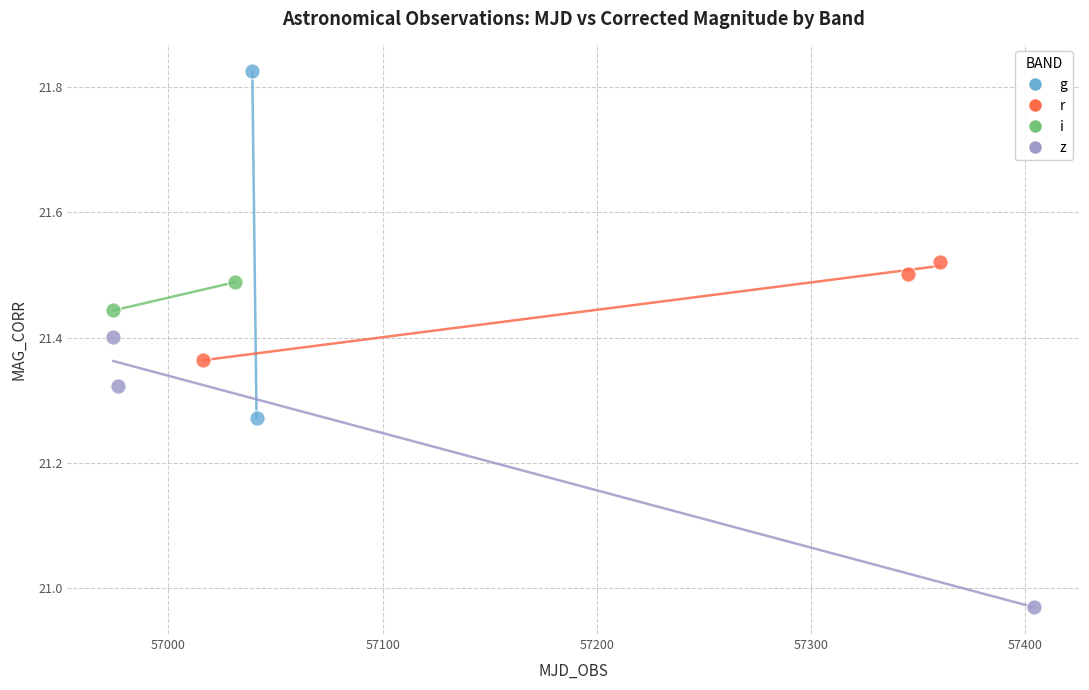

Which series has the largest Y range (max minus min)?

g